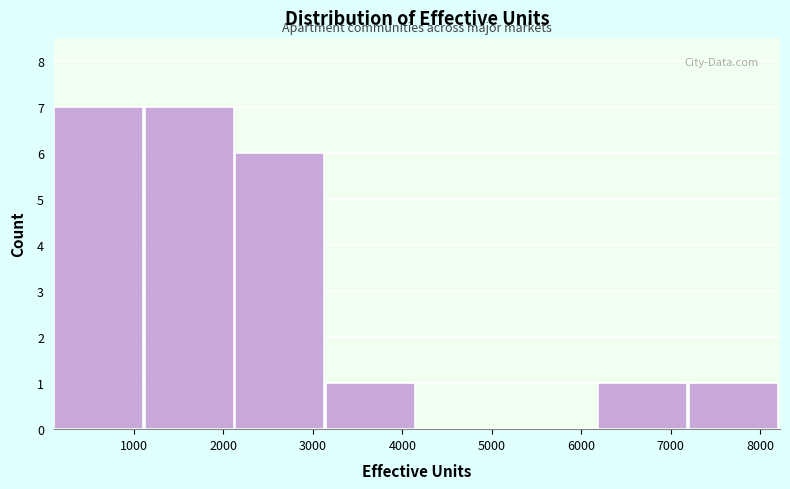

Reading left to right, list every bar in this chart as the range it spans on the x-axis followed by its height. Neither the bar edges nor the heights are printed on the chart, so give them approximately, as read against the axes.

100 to 1100: 7
1100 to 2100: 7
2100 to 3100: 6
3100 to 4200: 1
4200 to 5200: 0
5200 to 6200: 0
6200 to 7200: 1
7200 to 8200: 1